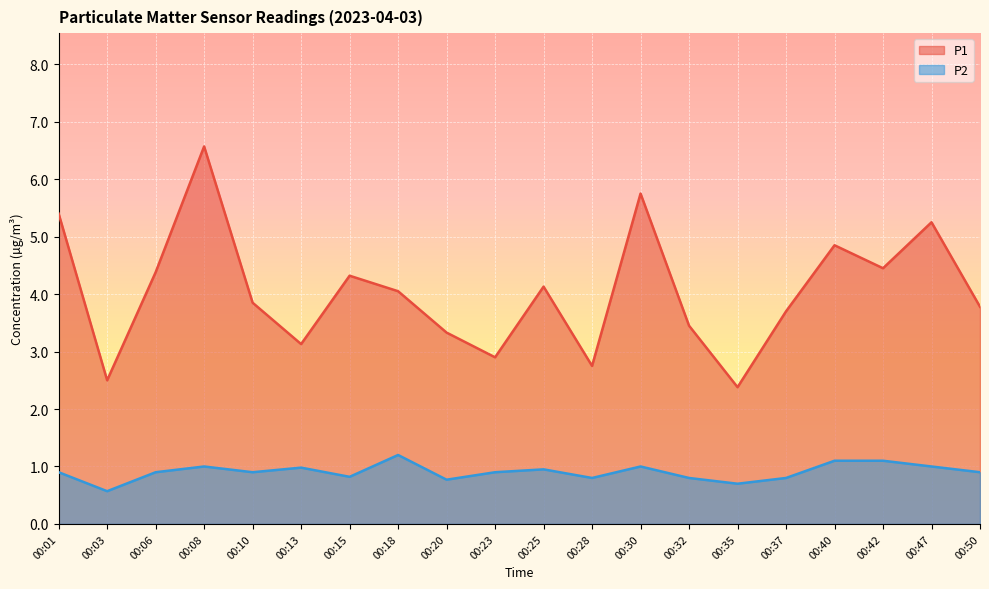

What value does the P1 series have at 00:06?

4.4